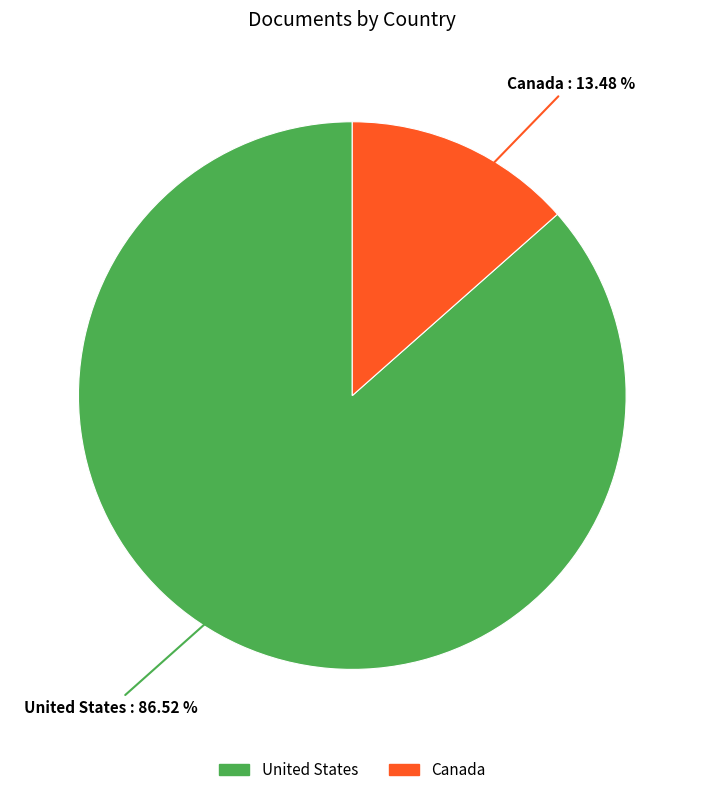

Approximately how many times larger is the value at United States compared to Canada?

6.4